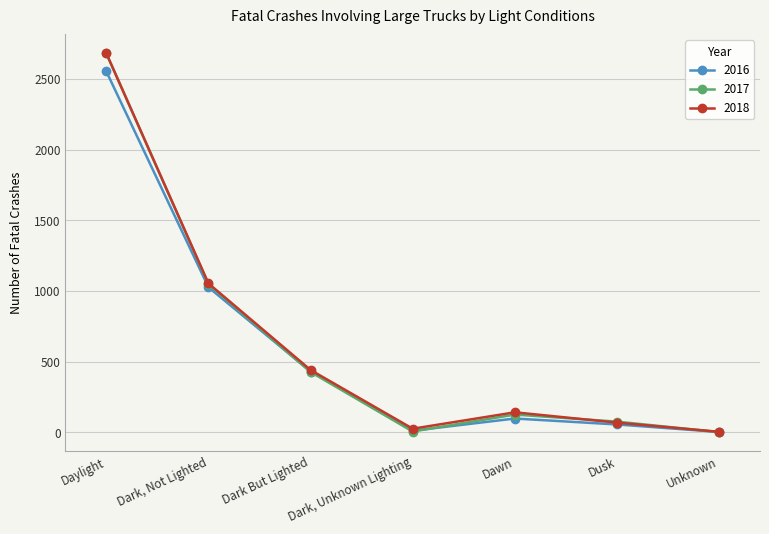

Which series changed the most between Daylight and Dusk?

2018